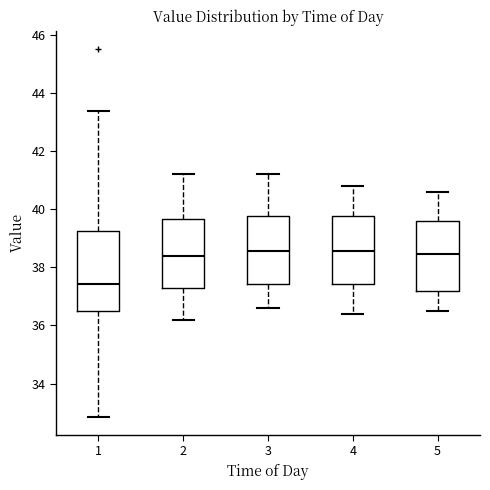

Which box has the lowest median line?

1